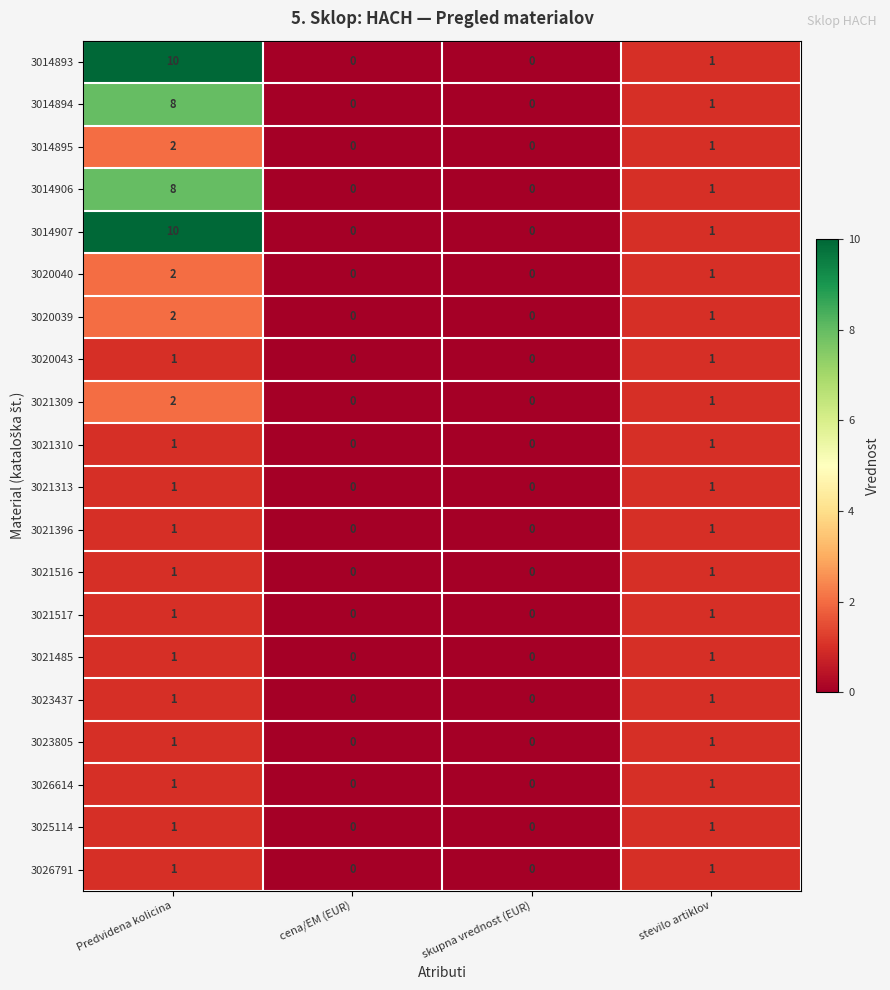

At which label is 3014894 closest to 4?

stevilo artiklov